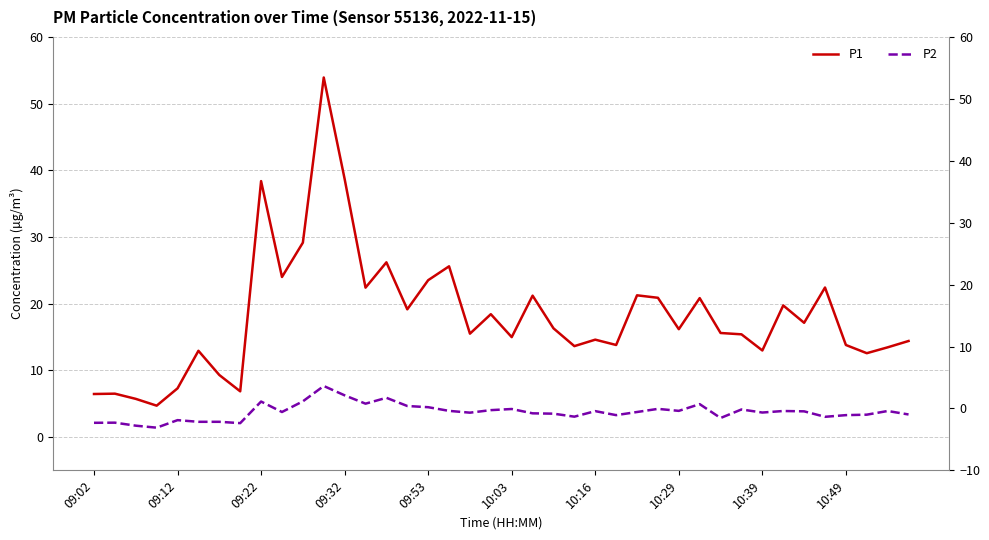

Reading left to right, extract all data points from this chart.

P1: 6.5	6.5	5.7	4.7	7.3	12.9	9.3	6.8	38.4	24.0	29.1	53.9	38.7	22.4	26.2	19.1	23.5	25.6	15.5	18.4	15.0	21.2	16.3	13.6	14.6	13.8	21.2	20.9	16.2	20.8	15.6	15.4	13.0	19.7	17.1	22.4	13.8	12.6	13.4	14.4
P2: 2.1	2.1	1.7	1.4	2.5	2.3	2.3	2.1	5.3	3.8	5.3	7.7	6.2	5.0	5.9	4.7	4.5	3.9	3.6	4.0	4.2	3.5	3.5	3.0	3.9	3.3	3.8	4.2	3.9	4.9	2.9	4.1	3.7	3.9	3.9	3.0	3.3	3.4	3.9	3.4